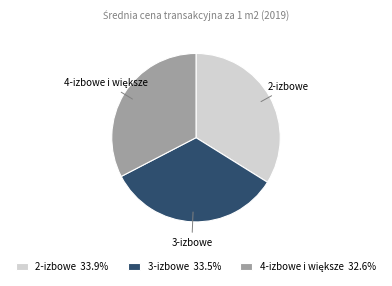

Does 3-izbowe account for over 50% of the chart?

No